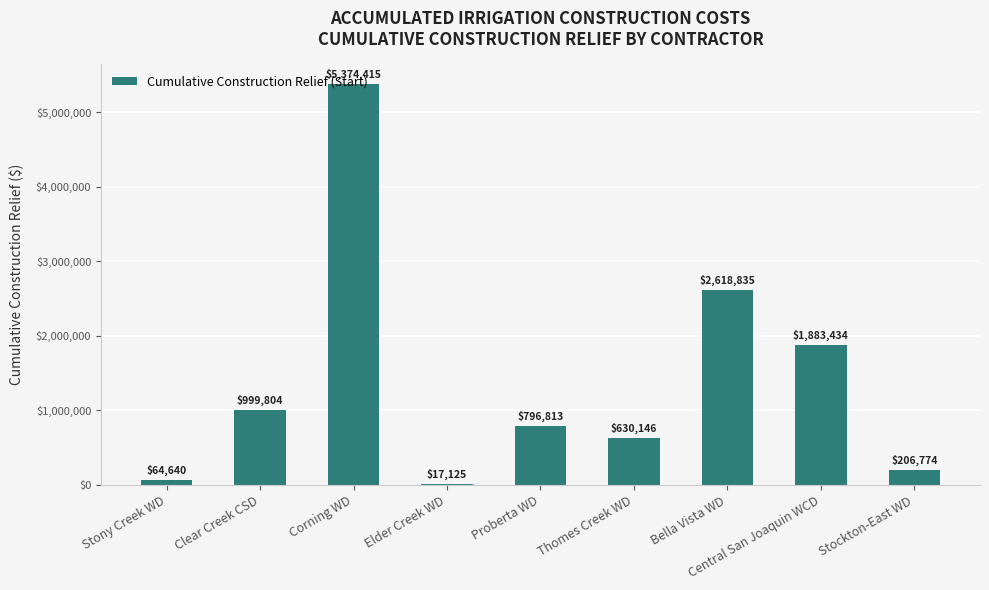

What is the label of the 5th bar from the left?

Proberta WD